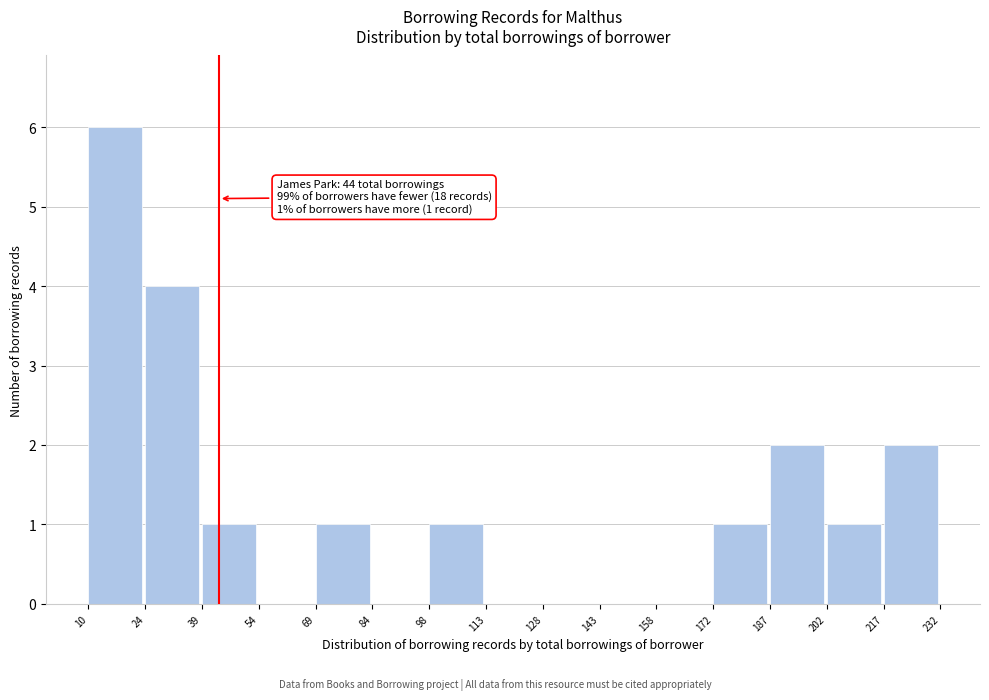

Which range on the x-axis has the tallest bar?

10 to 24